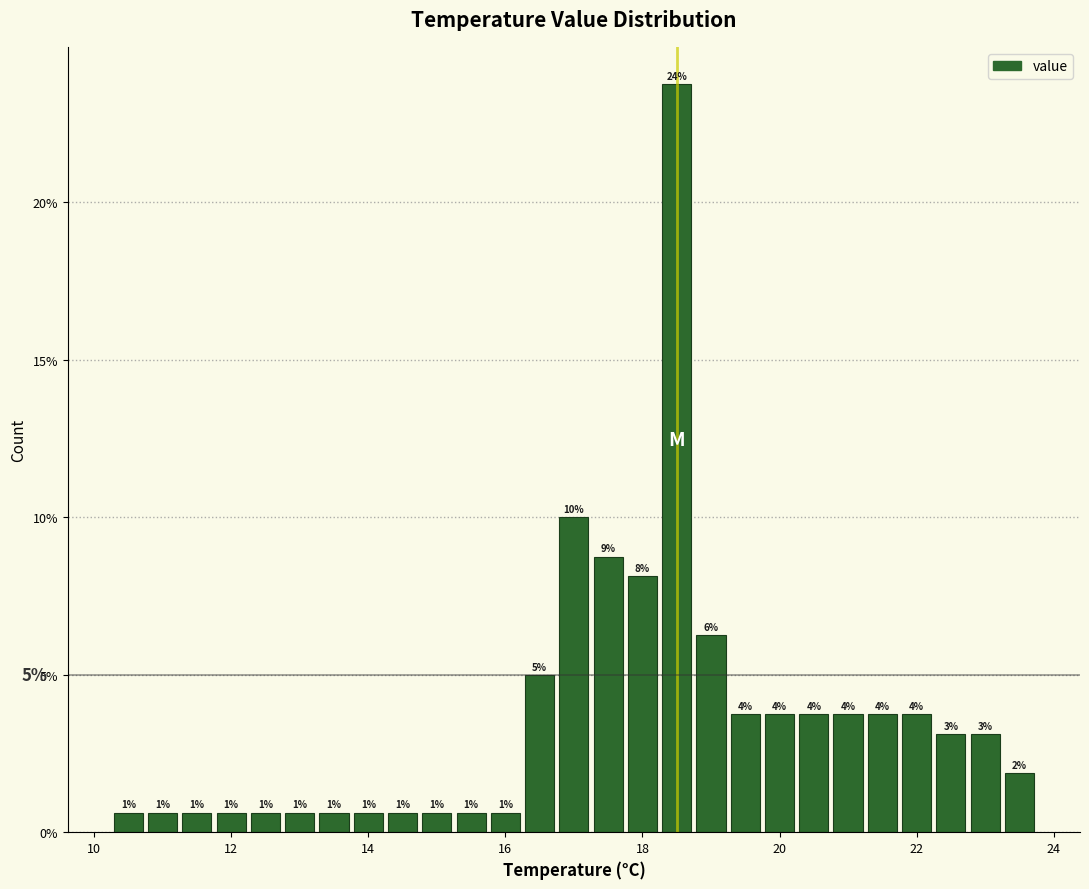

Read against the x-axis, roughly where is the centre of the tallest bar?

18.6